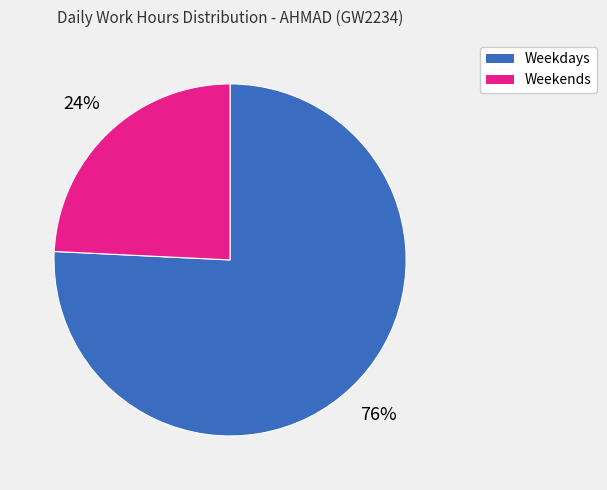

To the nearest percent, what is the difference between the largest and smallest slice percentages?

52%